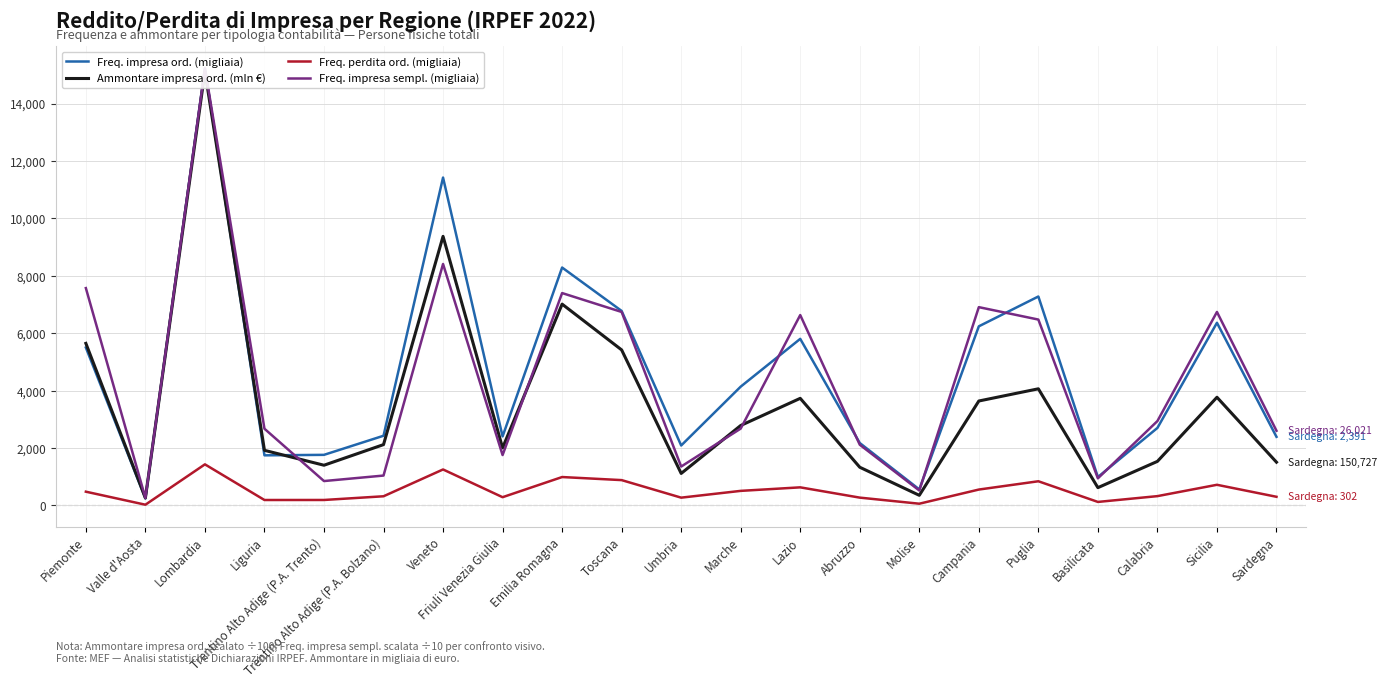

True or false: Freq. perdita ord. (migliaia) and Ammontare impresa ord. (mln €) cross at least once.

False